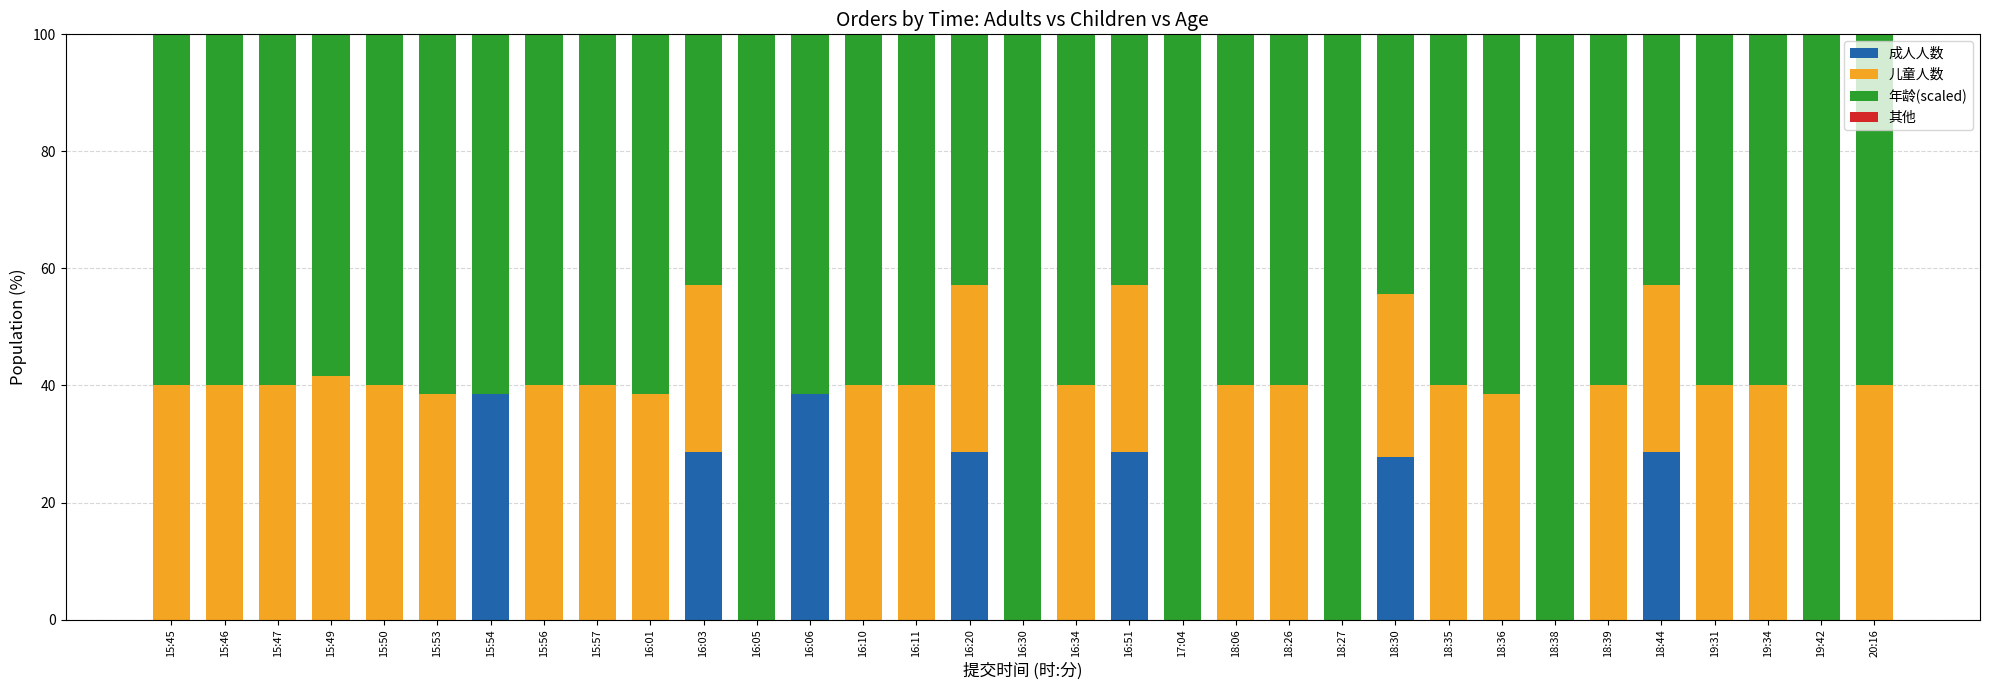

What is the total value across all series at 18:26?

100.0